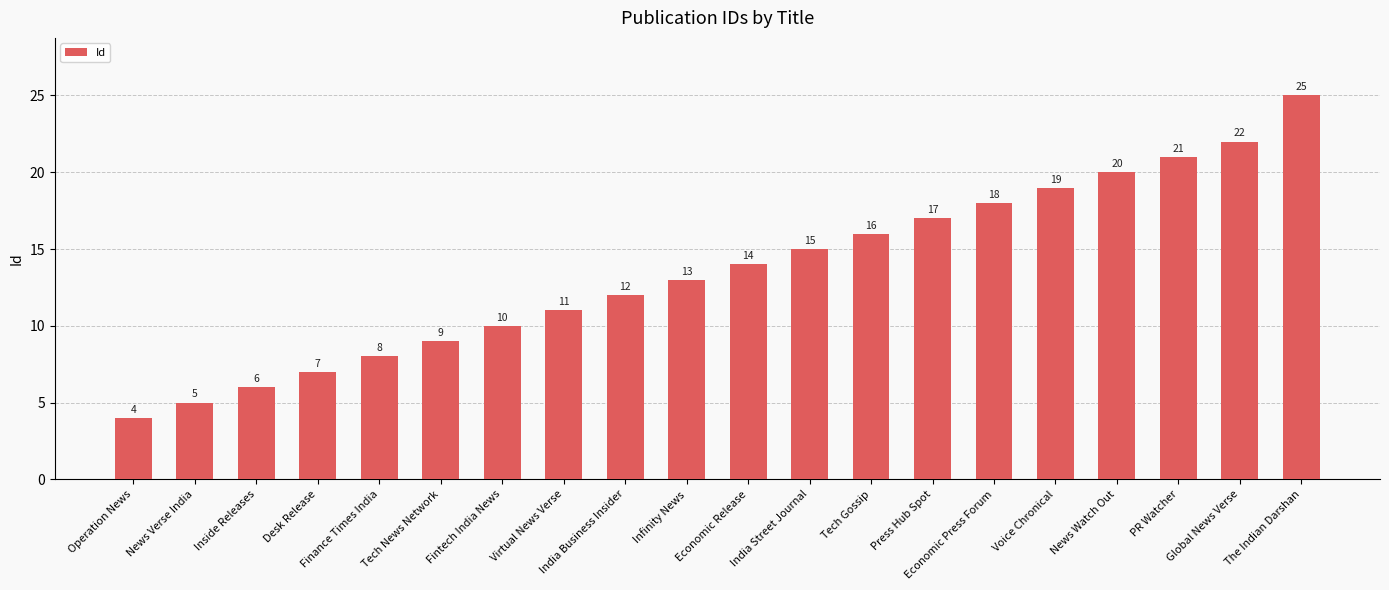

True or false: the data shows 17 at Press Hub Spot.

True